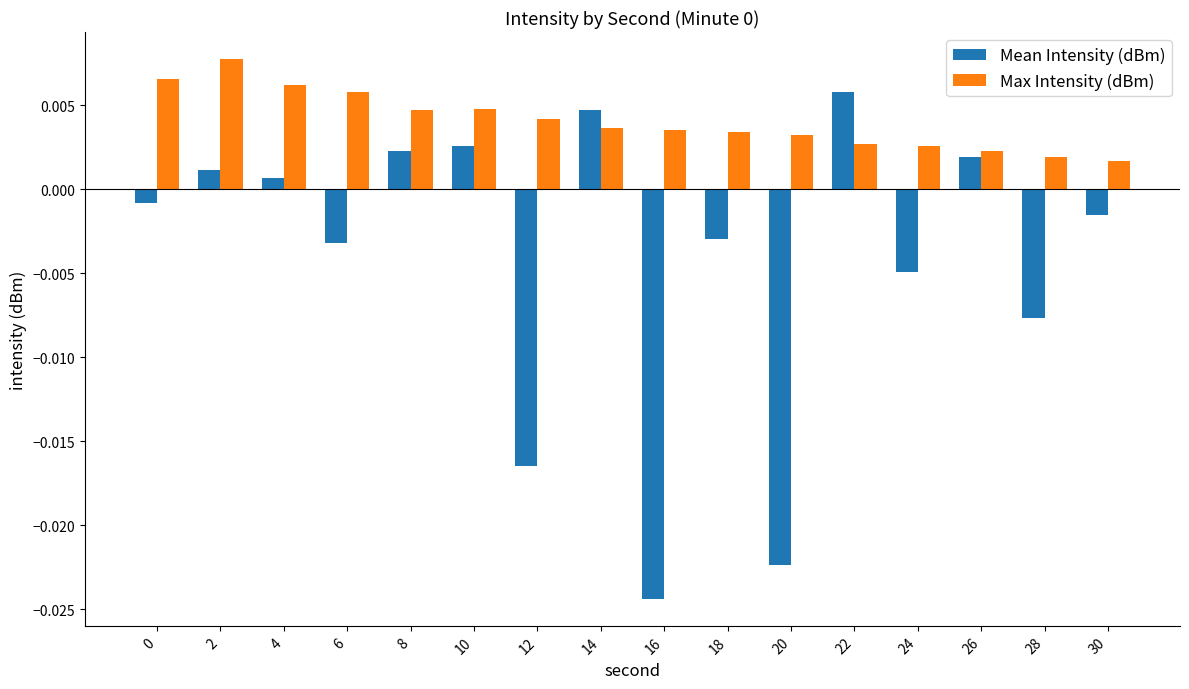

How many bars are there in total?

32